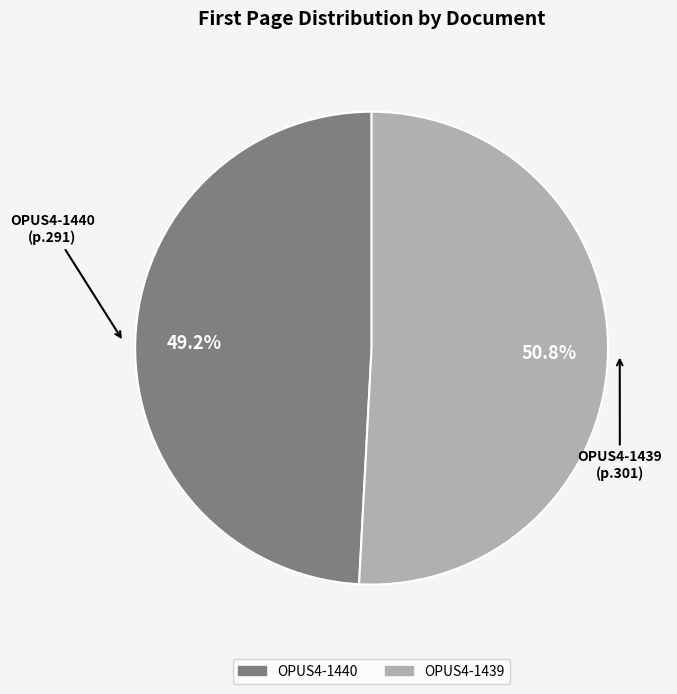

How many segments does this pie chart have?

2